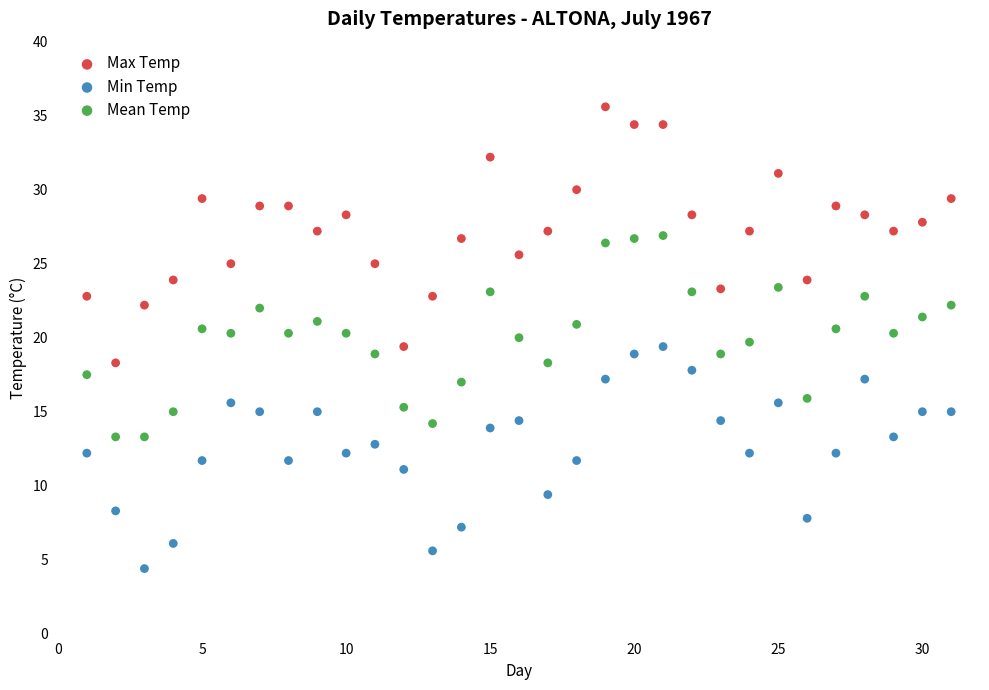

Which series reaches the minimum Y coordinate?

Min Temp